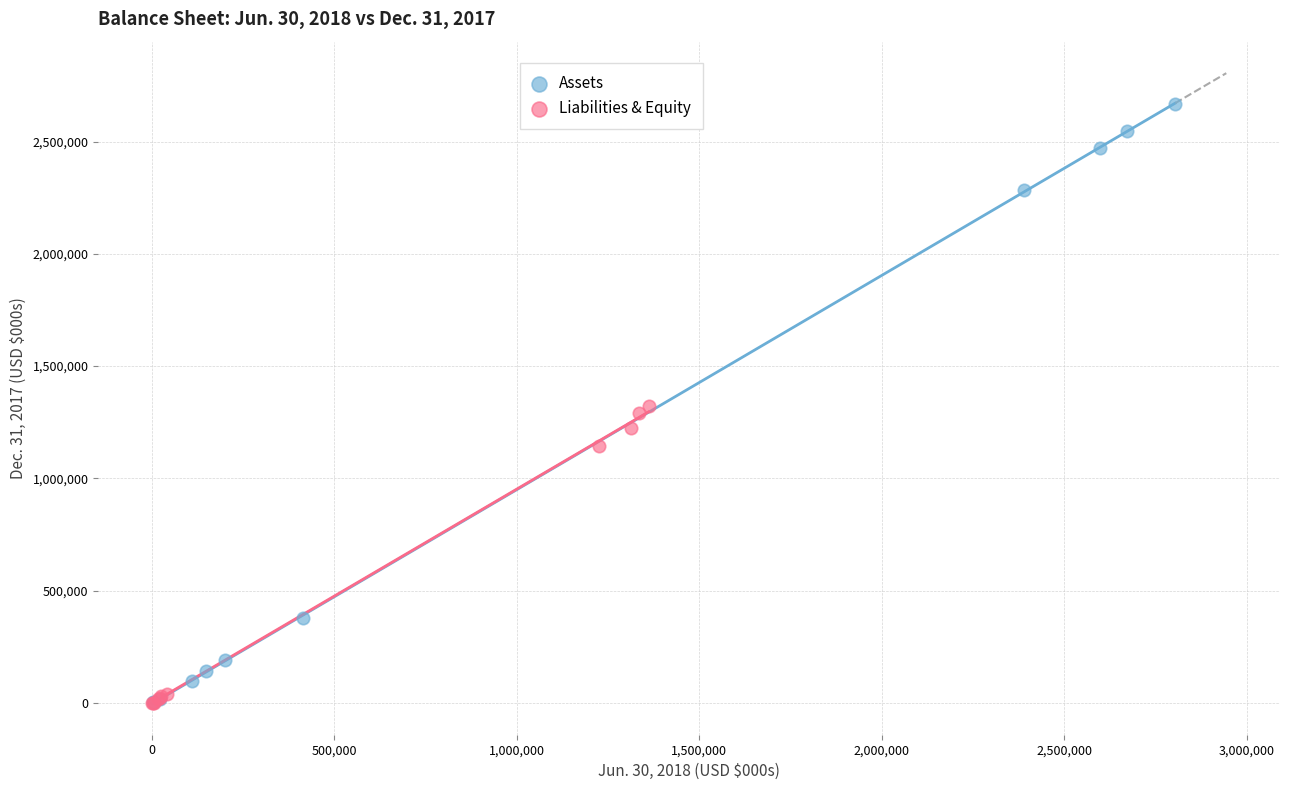

Which series contains the highest Y value?

Assets